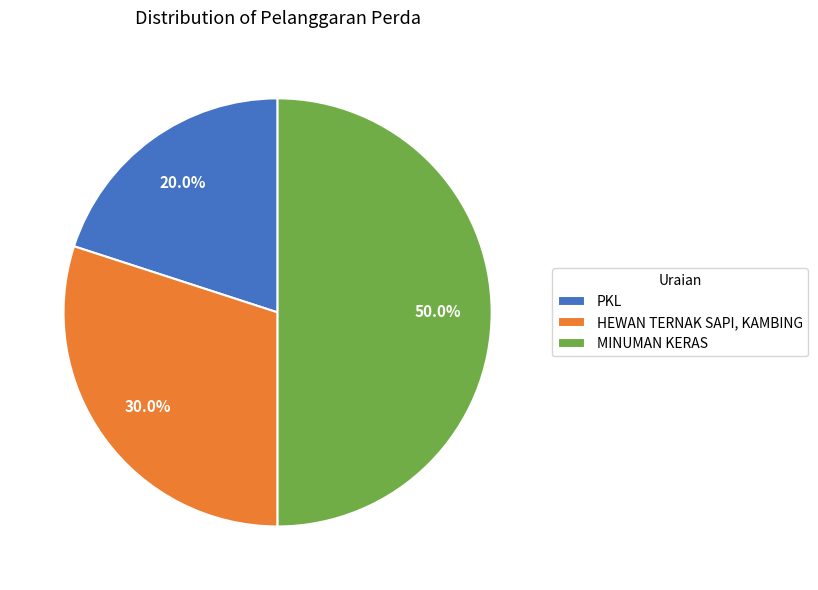

To the nearest percent, what percentage of the pie is PKL?

20%